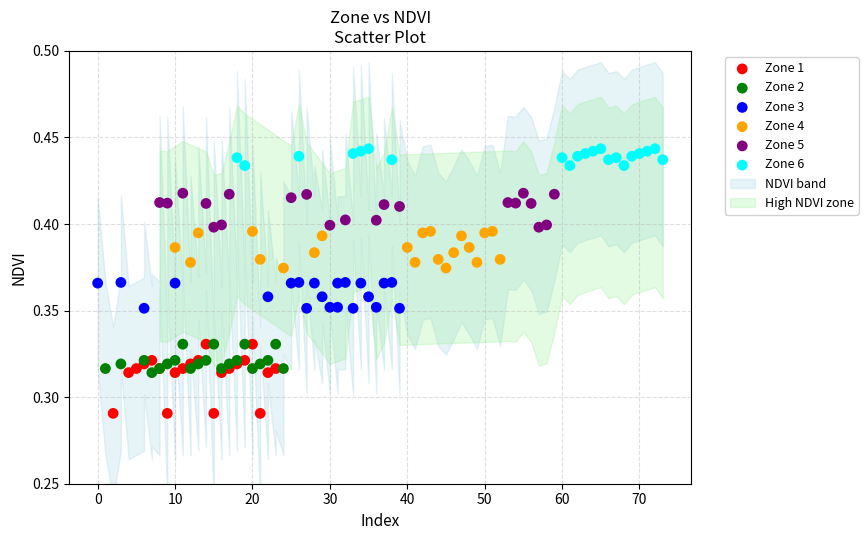

Which series contains the highest Y value?

Zone 6